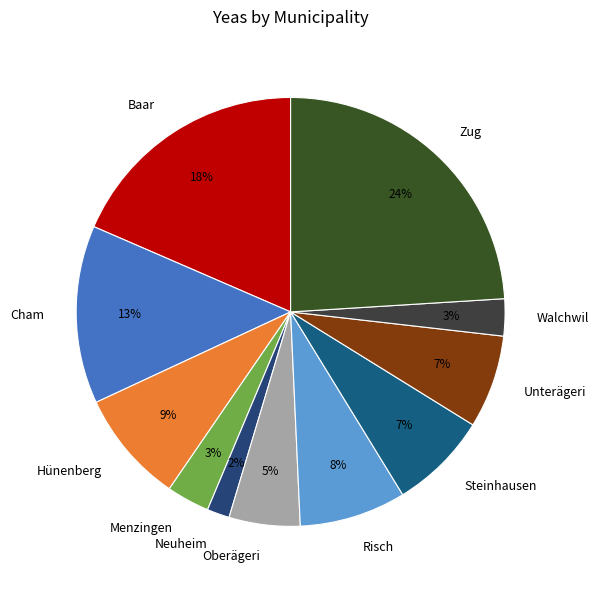

Is it true that Baar is 7% of the pie?

False